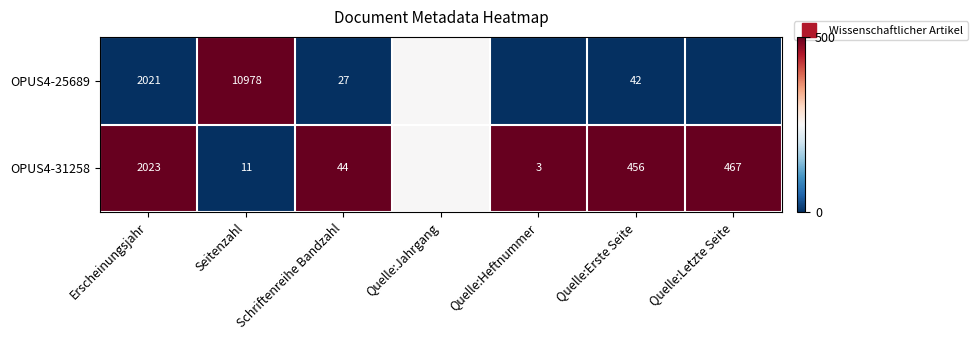

Between Schriftenreihe Bandzahl and Quelle:Jahrgang, which series saw the biggest shift?

OPUS4-25689